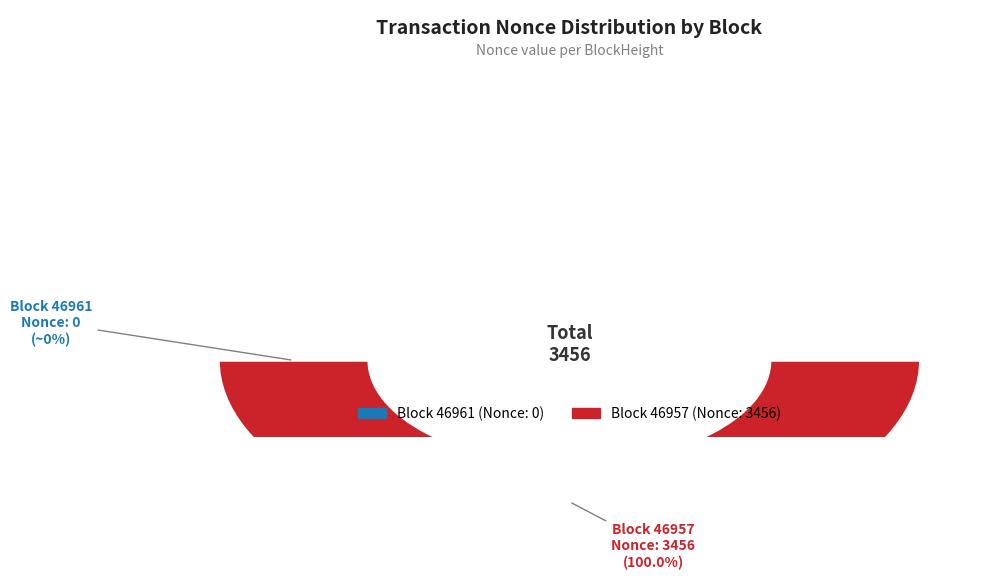

What is the change in value from 46961 to 46957?

+3456